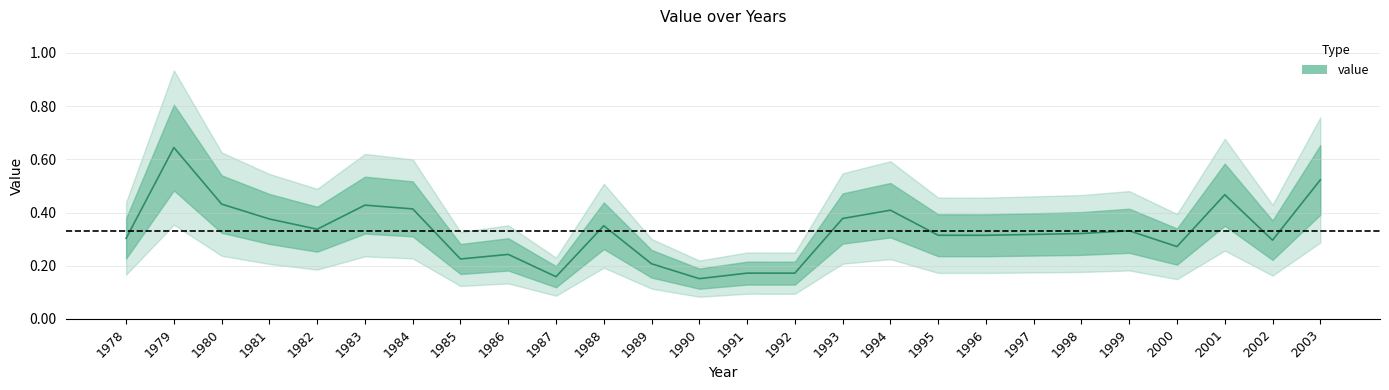

Reading left to right, transcribe all the data shown in this chart.

1978=0.3	1979=0.6	1980=0.4	1981=0.4	1982=0.3	1983=0.4	1984=0.4	1985=0.2	1986=0.2	1987=0.2	1988=0.4	1989=0.2	1990=0.2	1991=0.2	1992=0.2	1993=0.4	1994=0.4	1995=0.3	1996=0.3	1997=0.3	1998=0.3	1999=0.3	2000=0.3	2001=0.5	2002=0.3	2003=0.5